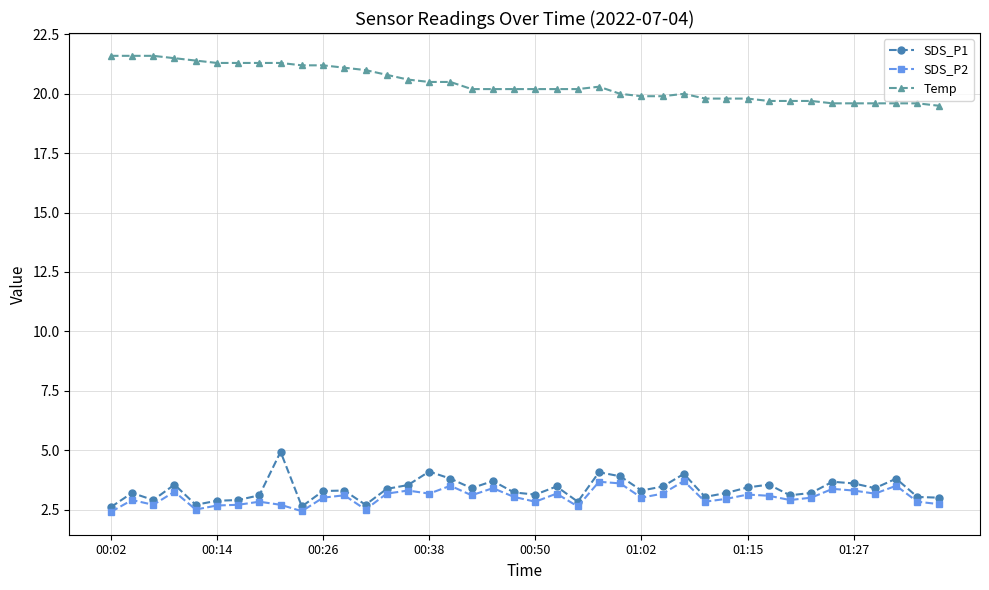

How many data points does each series have?

40